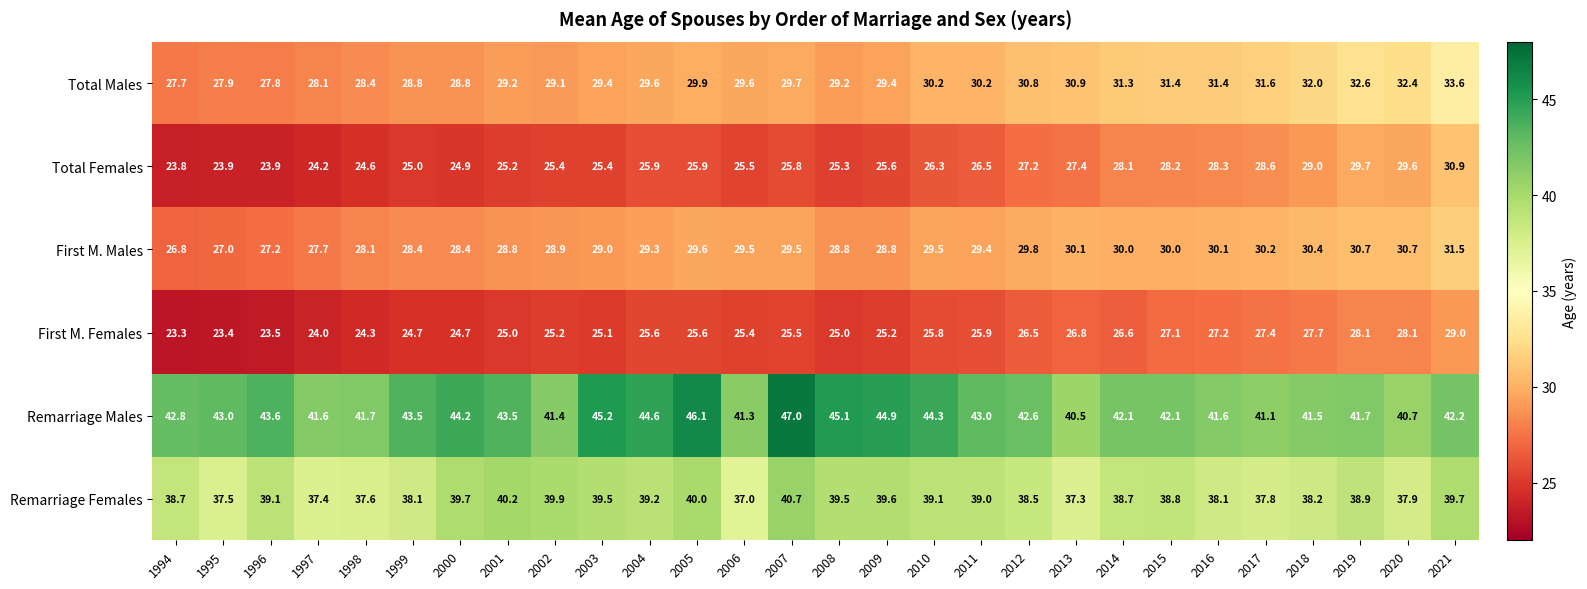

Which series has the widest spread of values?

Total Females